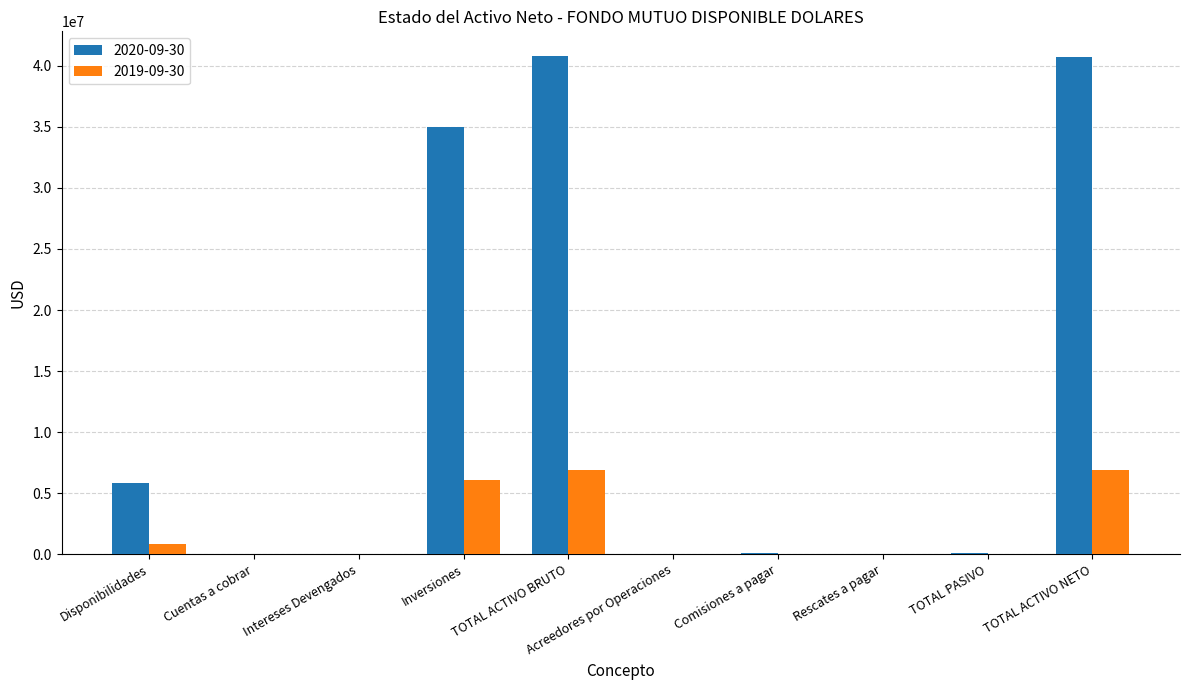

What is the highest value of the 2019-09-30 series?

6906325.2